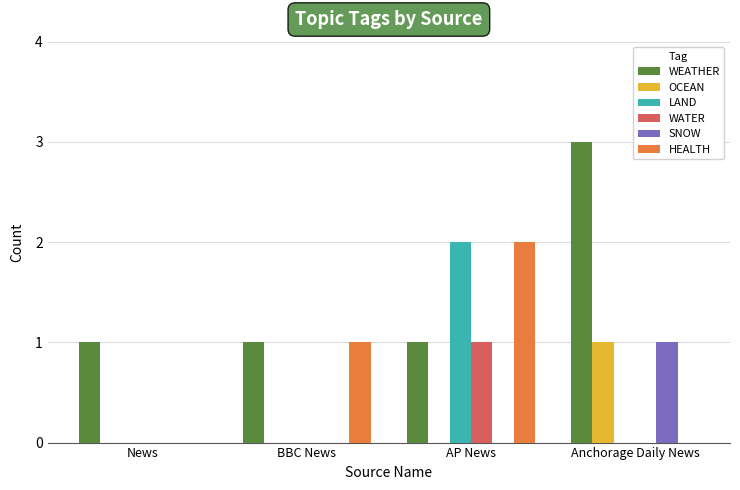

What is the maximum value shown in the chart?

3